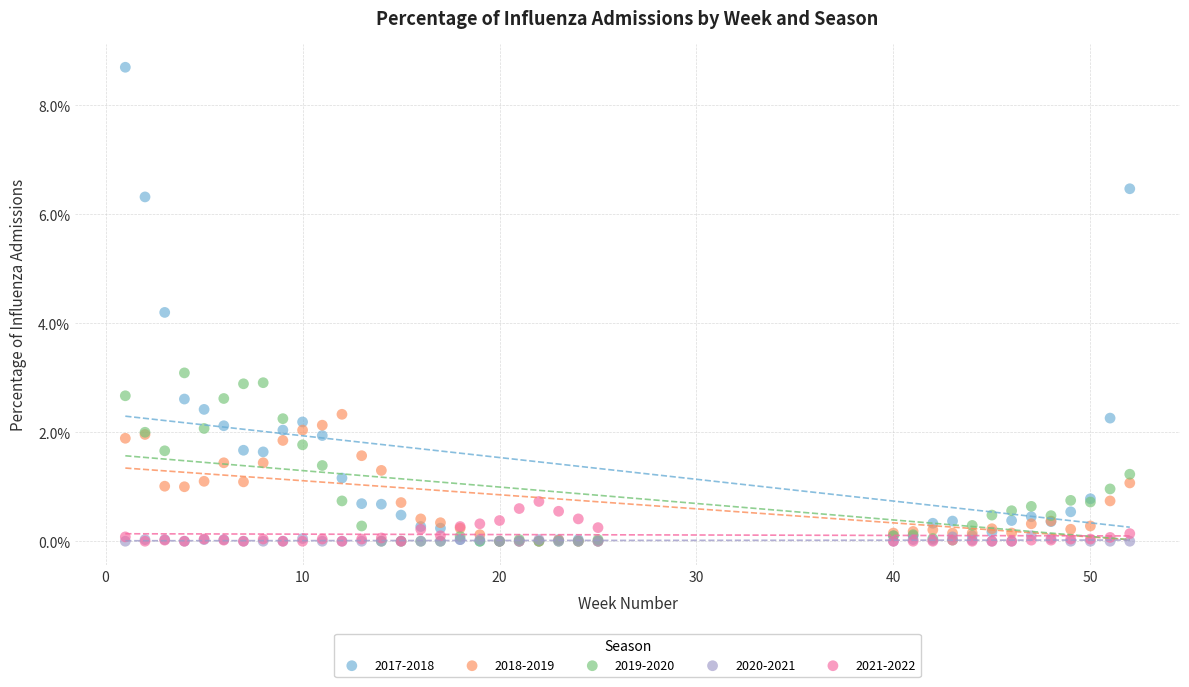

What are all the series names shown in the legend?

2017-2018, 2018-2019, 2019-2020, 2020-2021, 2021-2022